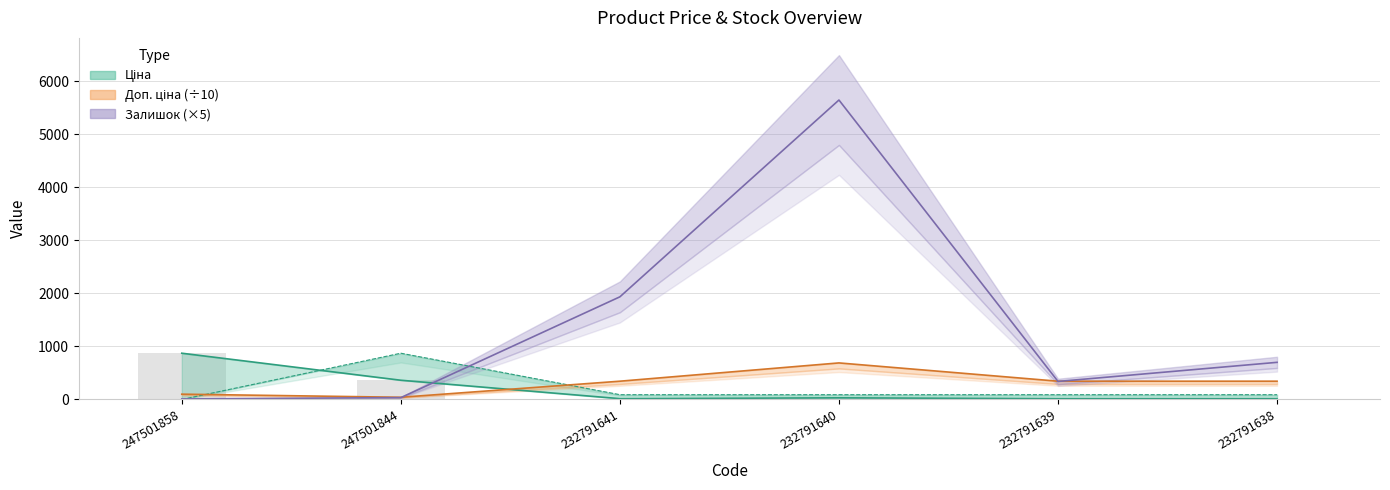

What is the total value across all series at 247501858?

981.9